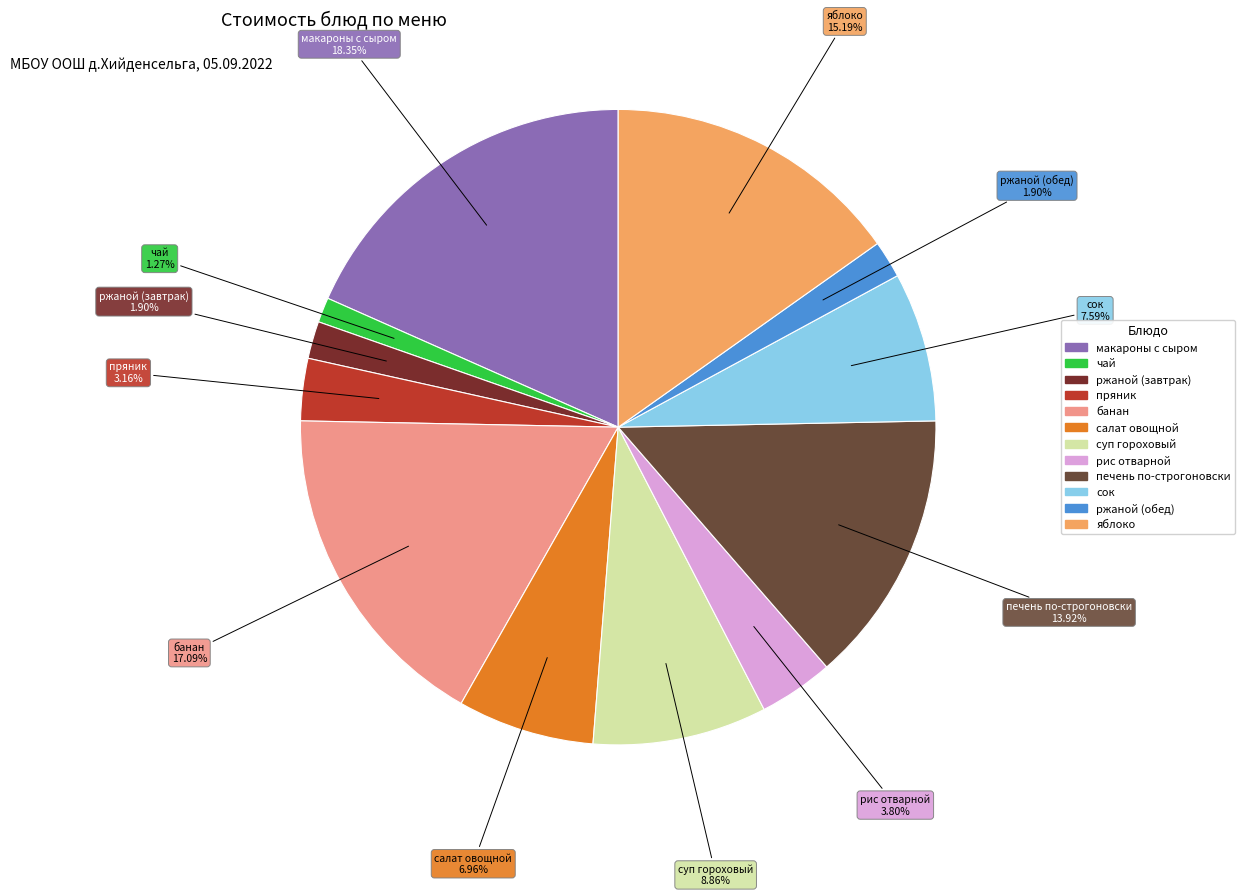

To the nearest percent, what percentage of the pie is рис отварной?

4%